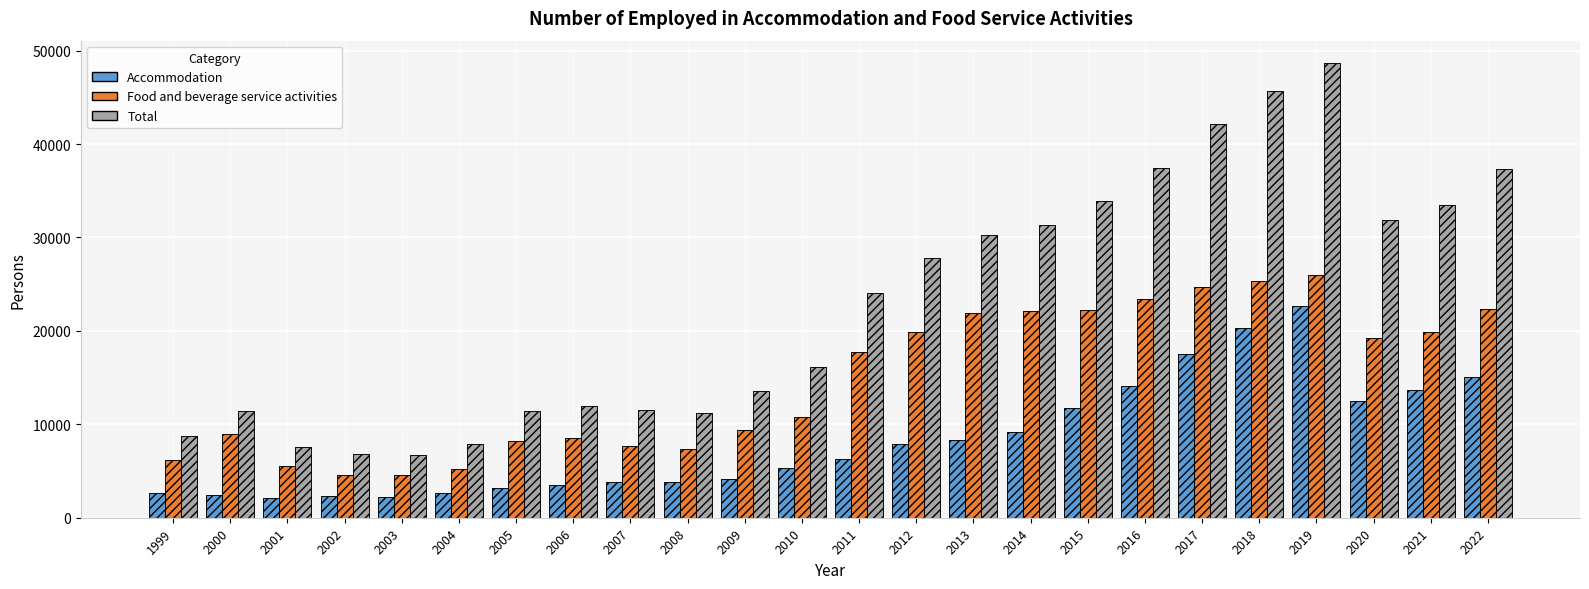

At which category does the chart reach its peak across all series?

2019